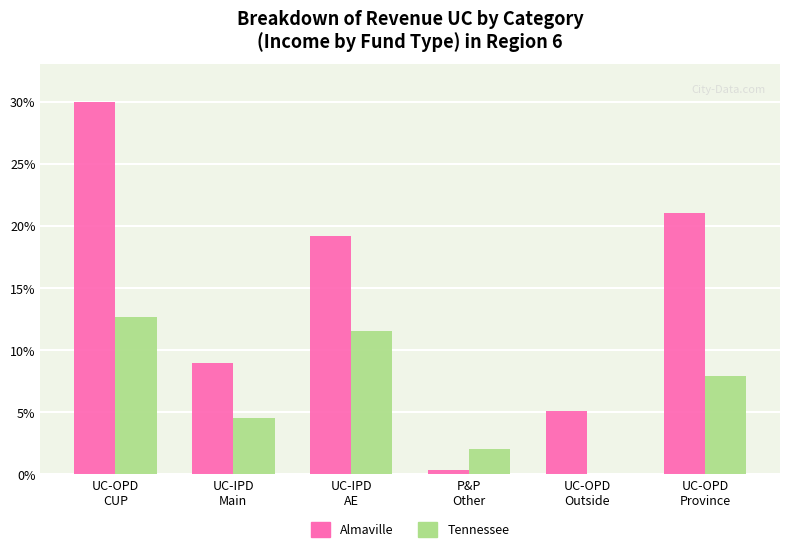

Reading left to right, list all the values displayed in this chart.

Almaville: UC-OPD
CUP=30.0	UC-IPD
Main=8.9	UC-IPD
AE=19.2	P&P
Other=0.4	UC-OPD
Outside=5.1	UC-OPD
Province=21.1
Tennessee: UC-OPD
CUP=12.7	UC-IPD
Main=4.5	UC-IPD
AE=11.5	P&P
Other=2.0	UC-OPD
Outside=0.0	UC-OPD
Province=7.9